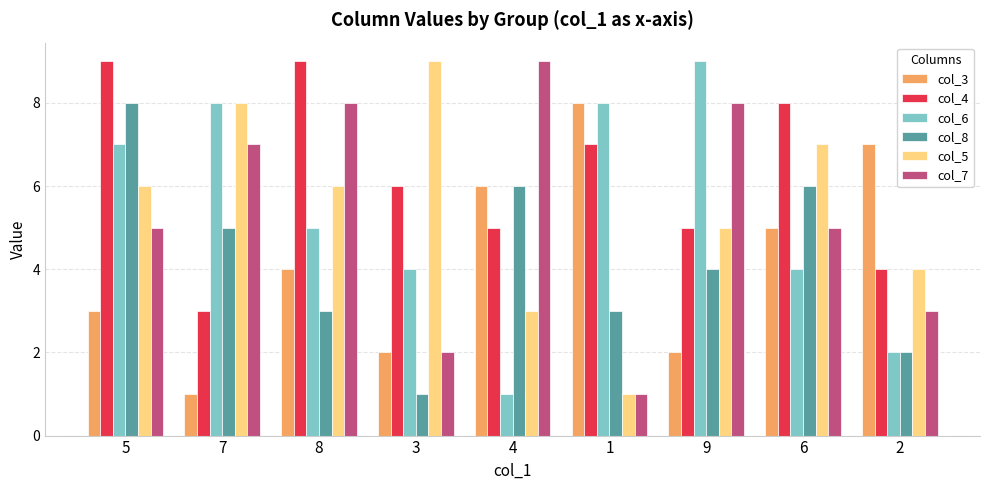

Where does the col_8 series first go above 4?

5